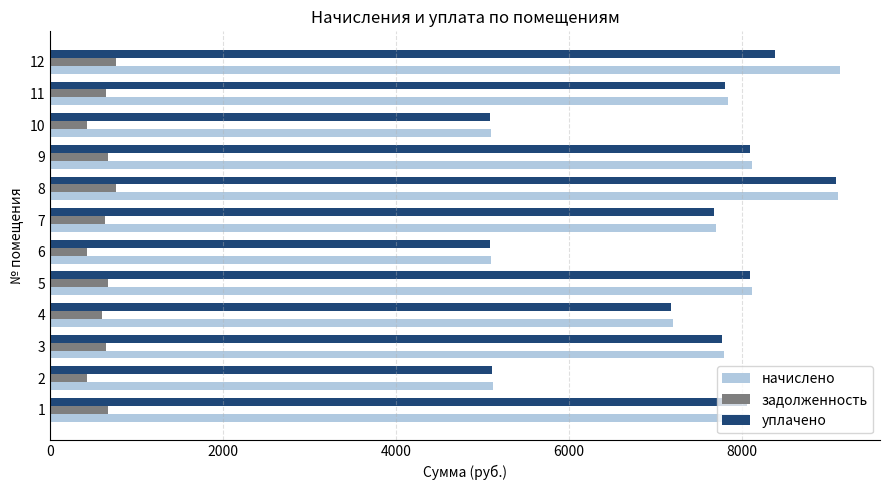

What is the difference between the начислено values at 7 and 10?

2597.9